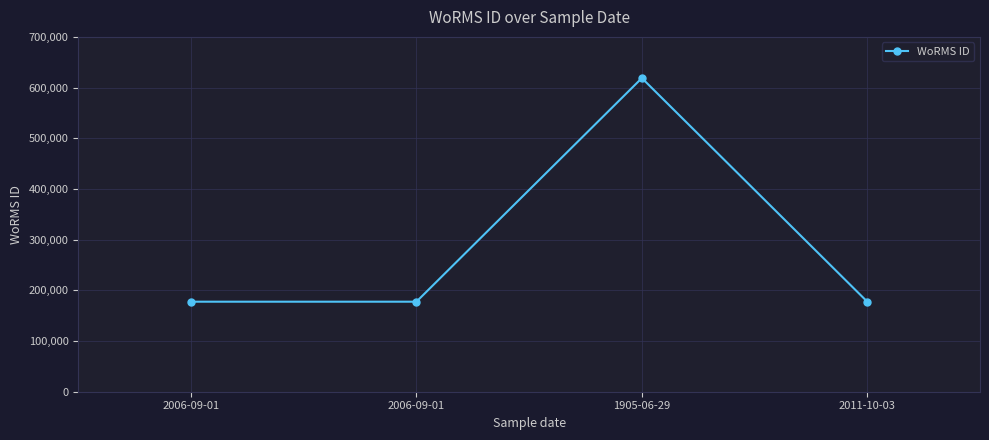

Count the number of values greater than 177595.

1